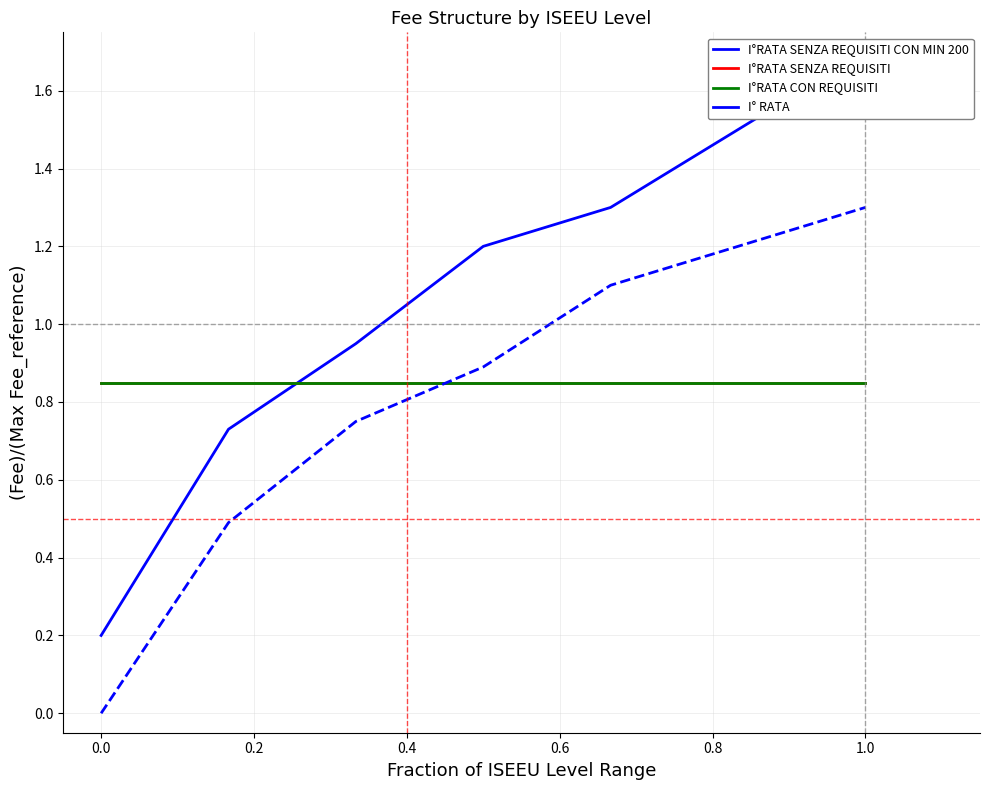

True or false: I°RATA SENZA REQUISITI CON MIN 200 and I°RATA SENZA REQUISITI cross at least once.

True